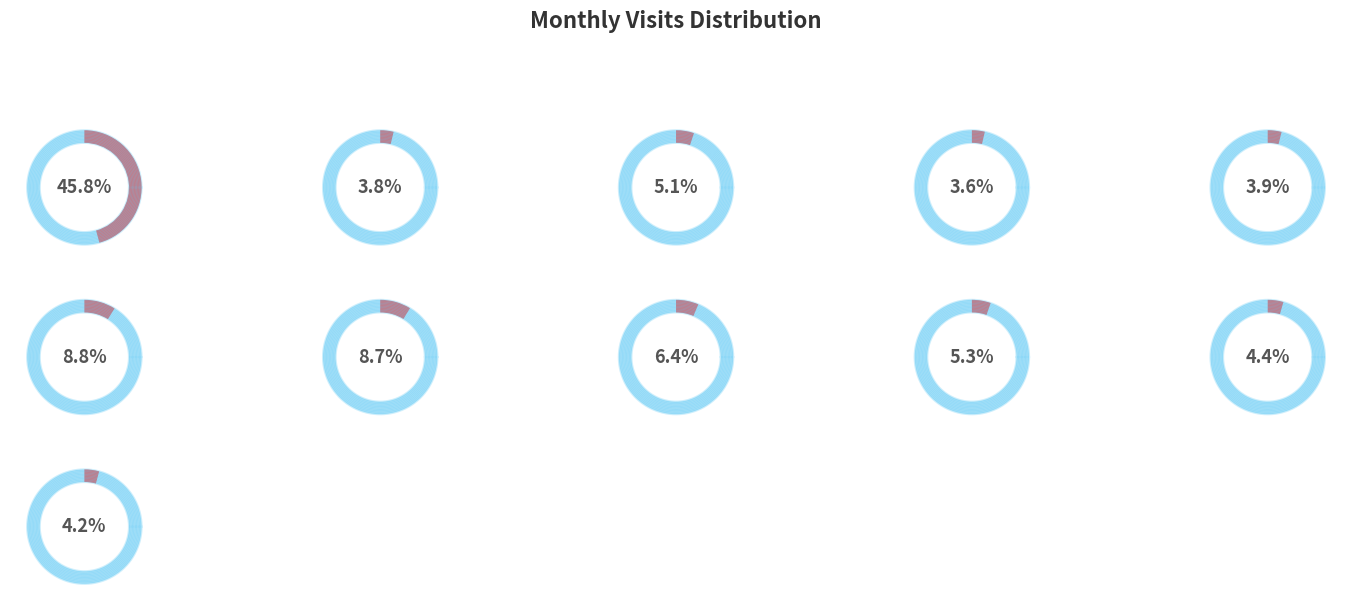

What percentage do 2023-07 and 2024-01 together represent?

54.5%